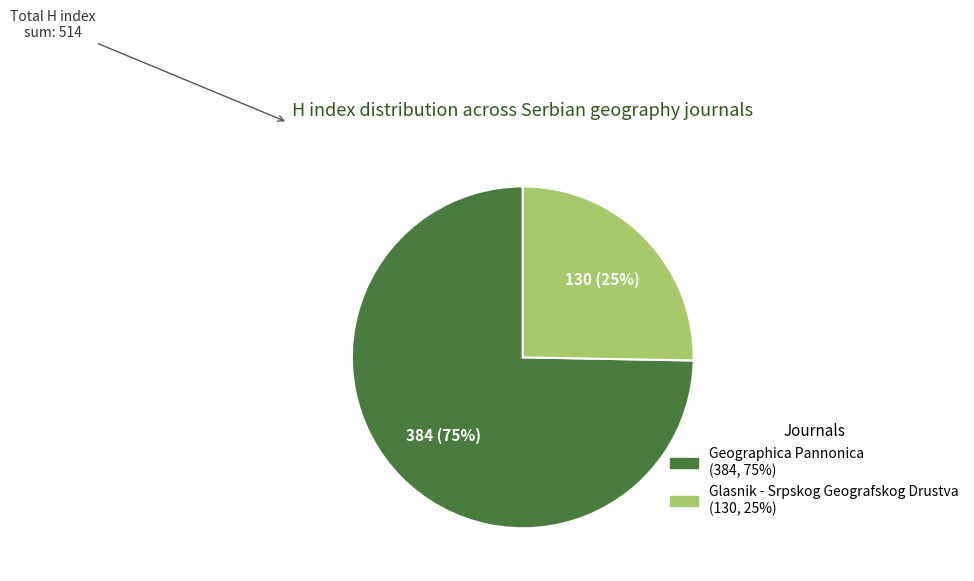

Between Glasnik - Srpskog Geografskog Drustva and Geographica Pannonica, which is larger?

Geographica Pannonica